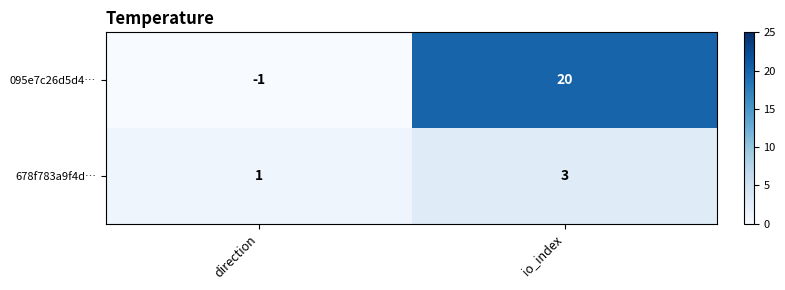

At how many categories does at least one series exceed 11?

1